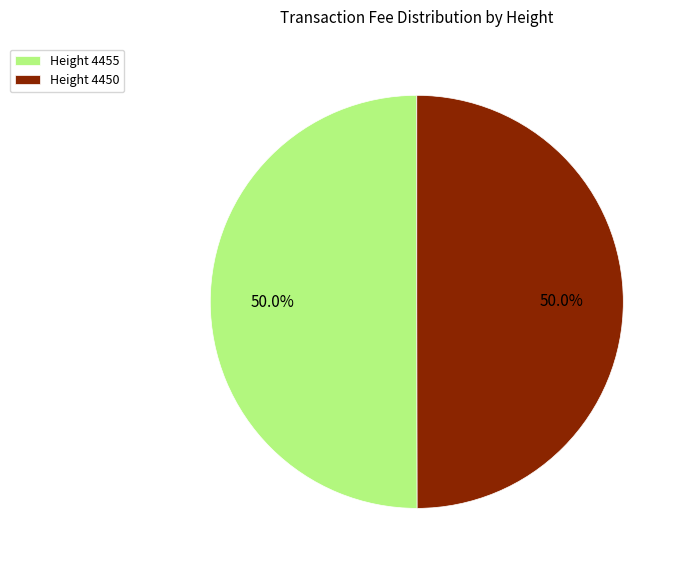

What is the ratio of the value at Height 4455 to the value at Height 4450?

1.0